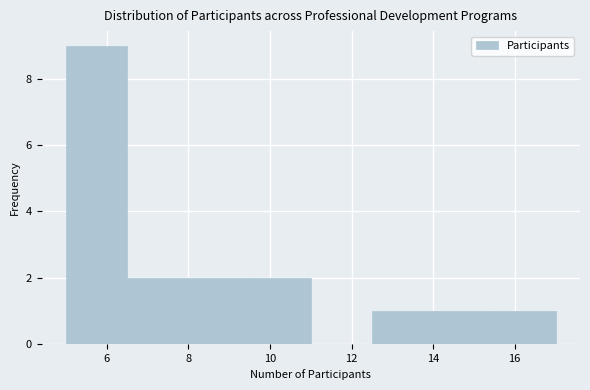

How tall is the bar that spans 15.5 to 17.0 on the x-axis? Neither the bar edges nor the heights are printed on the chart, so give them approximately, as read against the axes.

1